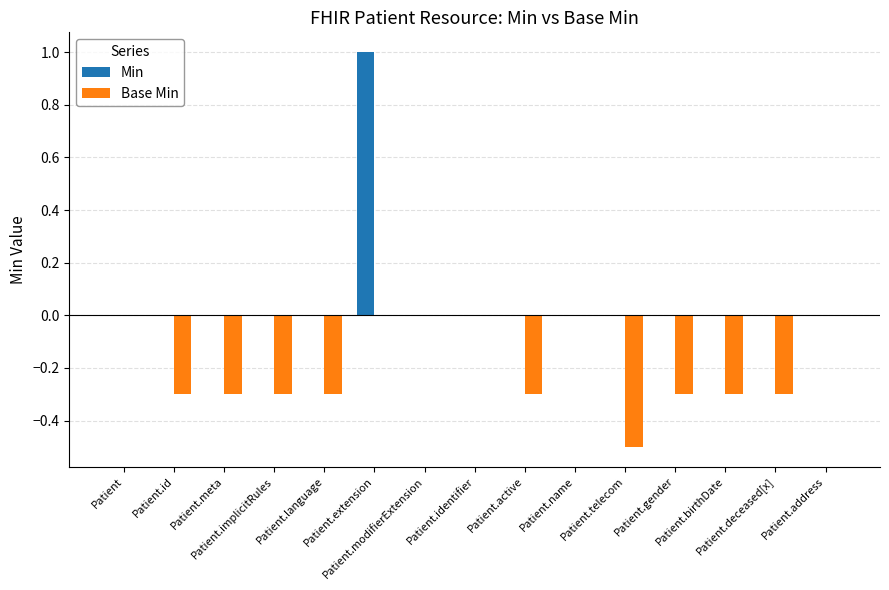

The Base Min series shows -0.1 at Patient.meta. True or false?

False